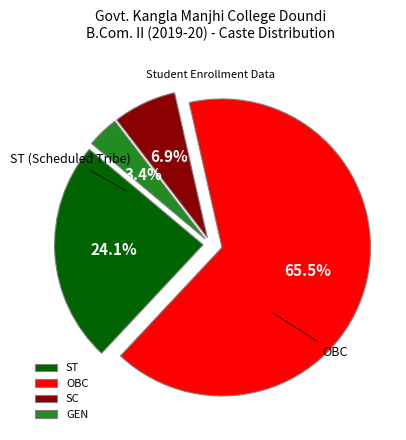

What percentage is the SC slice, to the nearest percent?

7%